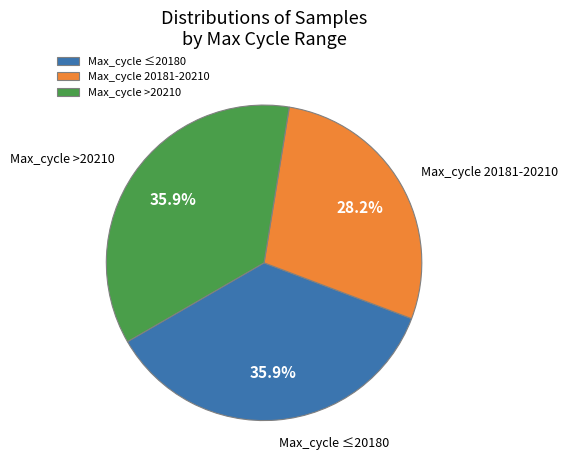

Approximately how many times larger is the value at Max_cycle 20181-20210 compared to Max_cycle ≤20180?

0.8